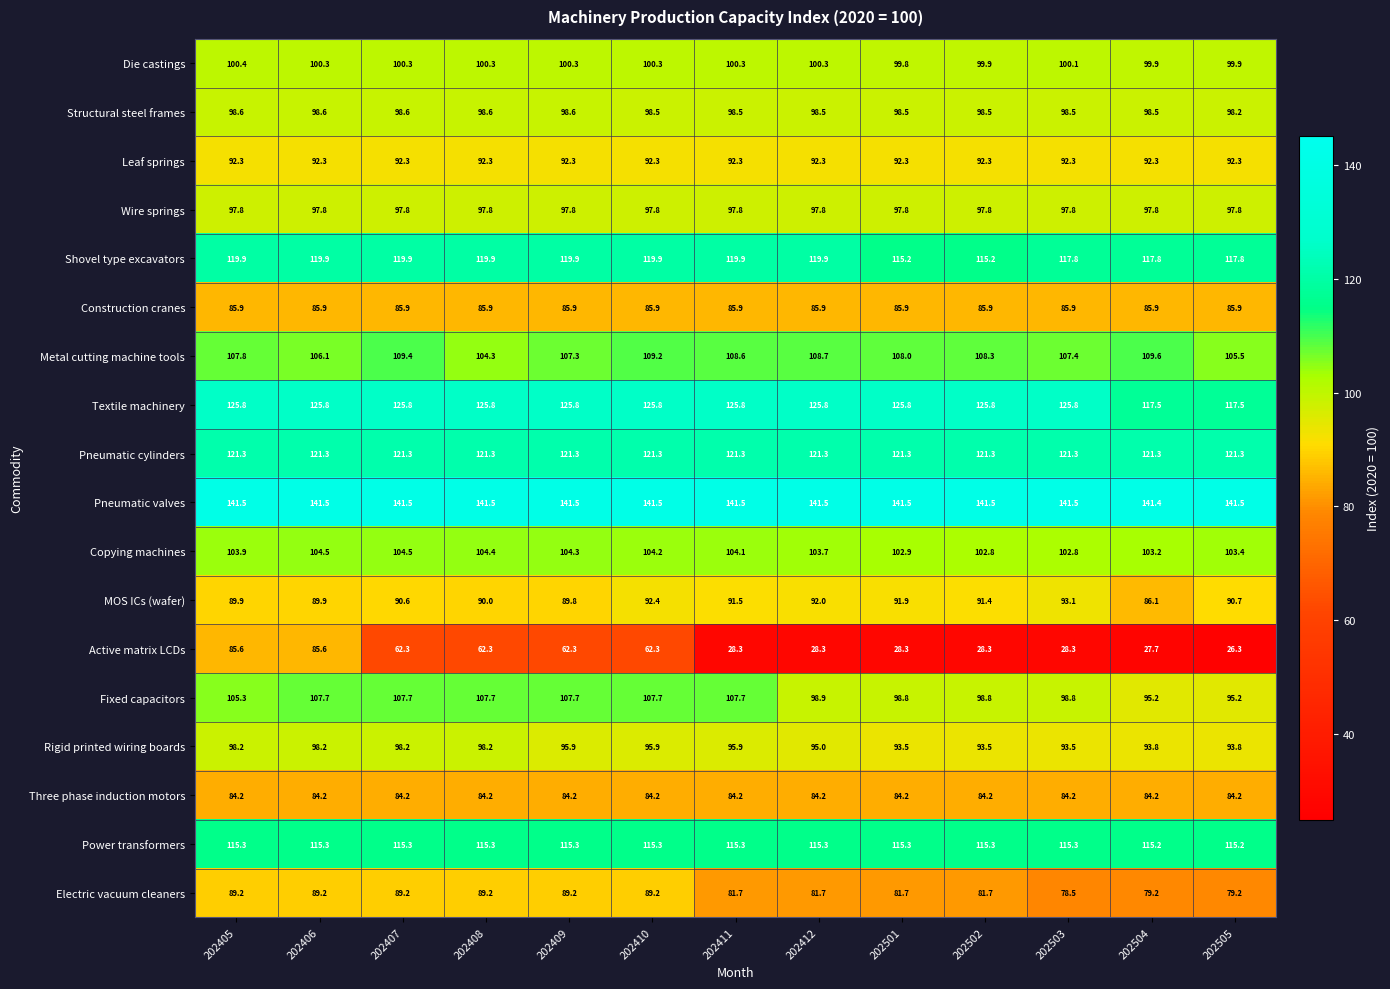

What is the highest value of the Pneumatic valves series?

141.5